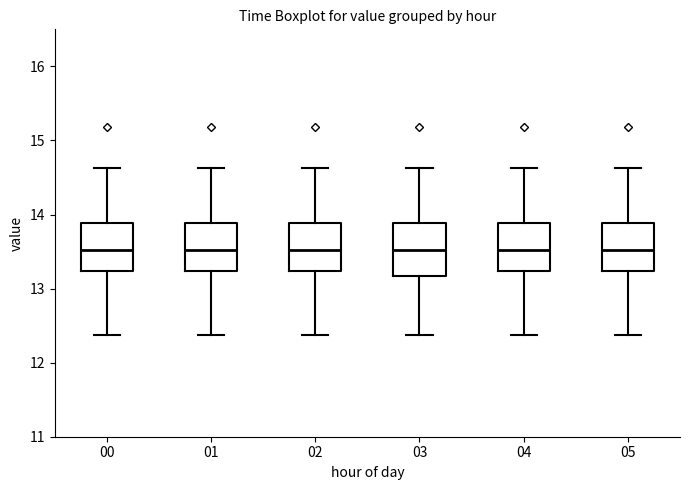

Reading left to right, transcribe this box plot: for each box, give where its median line is, the range the box spans, and where its two whiskers end, as read against the y-axis. The values are not printed on the chart, so give them approximately, as read against the axis.

00: median 13.5, box 13.2 to 13.9, whiskers 12.4 to 14.6
01: median 13.5, box 13.2 to 13.9, whiskers 12.4 to 14.6
02: median 13.5, box 13.2 to 13.9, whiskers 12.4 to 14.6
03: median 13.5, box 13.2 to 13.9, whiskers 12.4 to 14.6
04: median 13.5, box 13.2 to 13.9, whiskers 12.4 to 14.6
05: median 13.5, box 13.2 to 13.9, whiskers 12.4 to 14.6